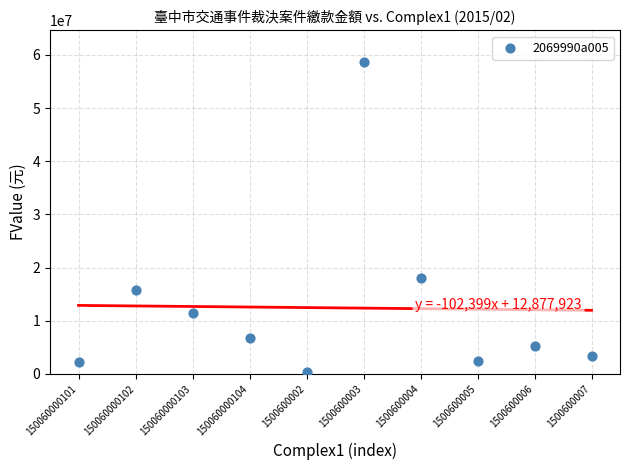

What Y value in the scatter plot is closest to 29521620?

17942600